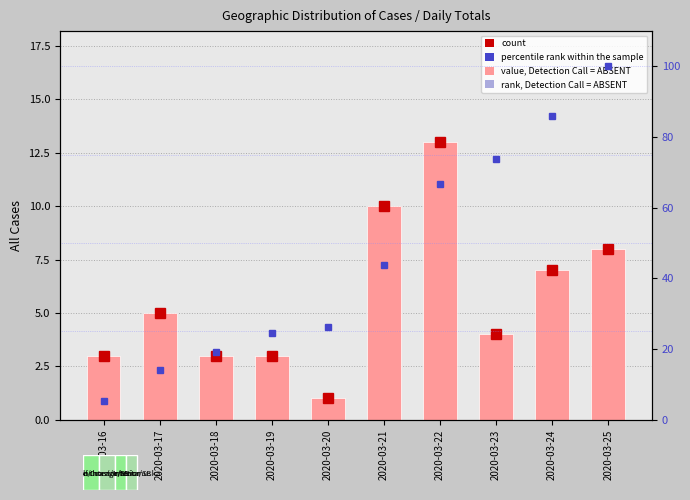

Which label corresponds to the smallest value in the chart?

2020-03-20